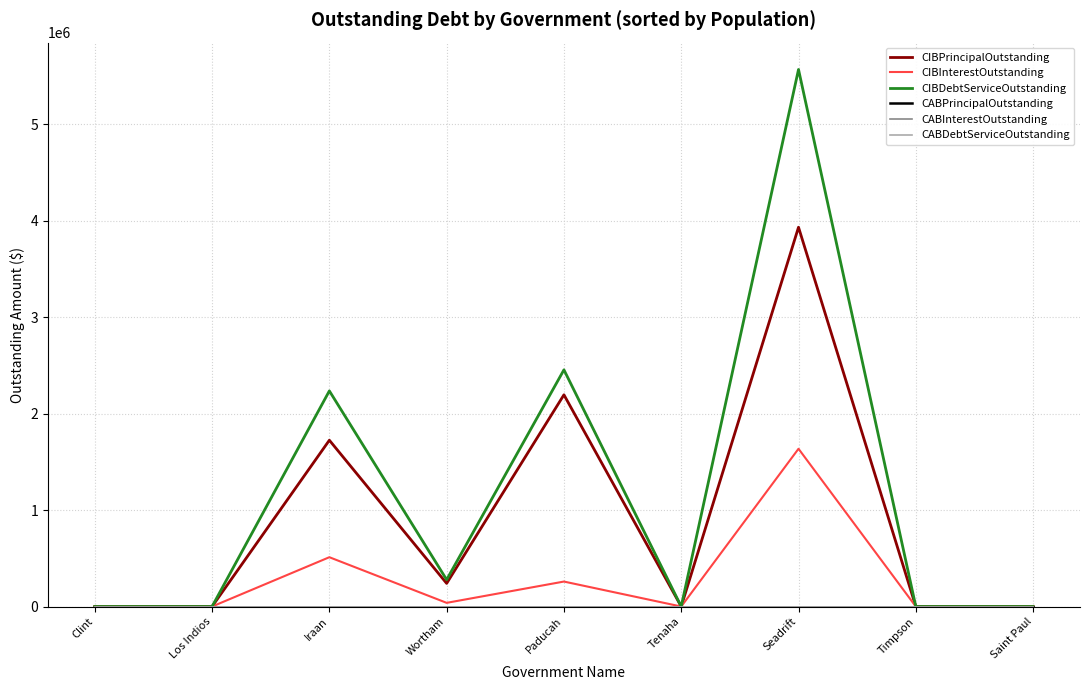

Does the chart display data point markers on the line(s)?

No